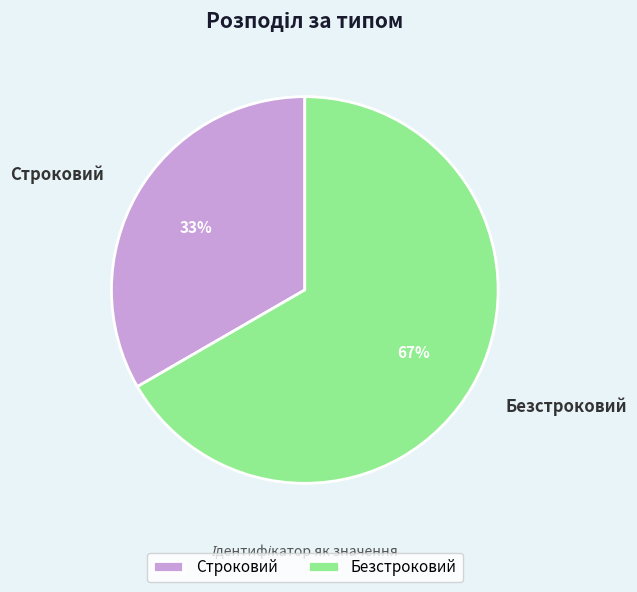

What is the total percentage of Безстроковий and Строковий?

100.0%